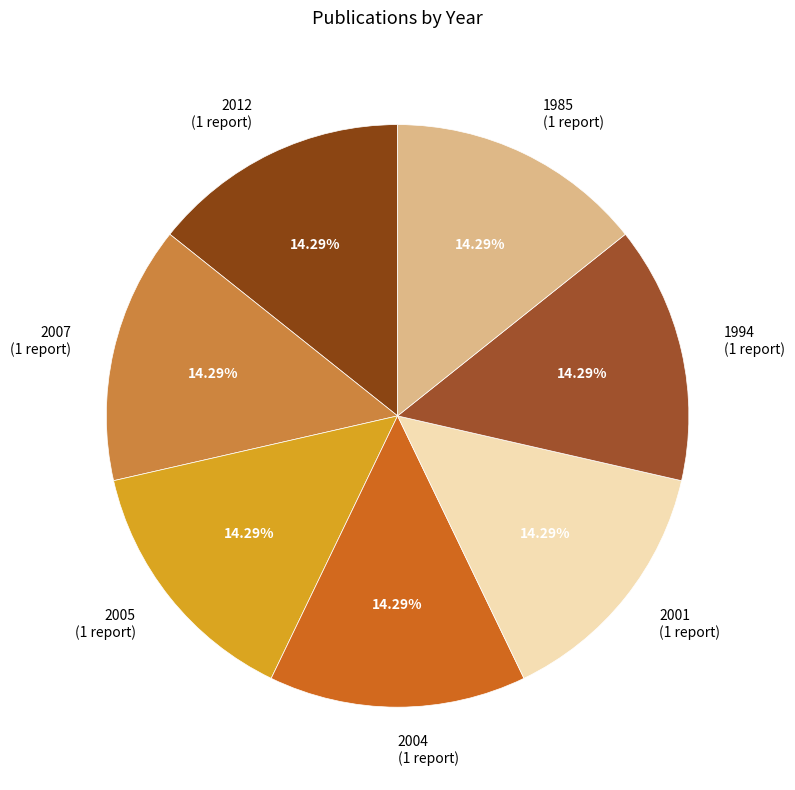

Approximately how many times larger is the value at 2001 compared to 2007?

1.0